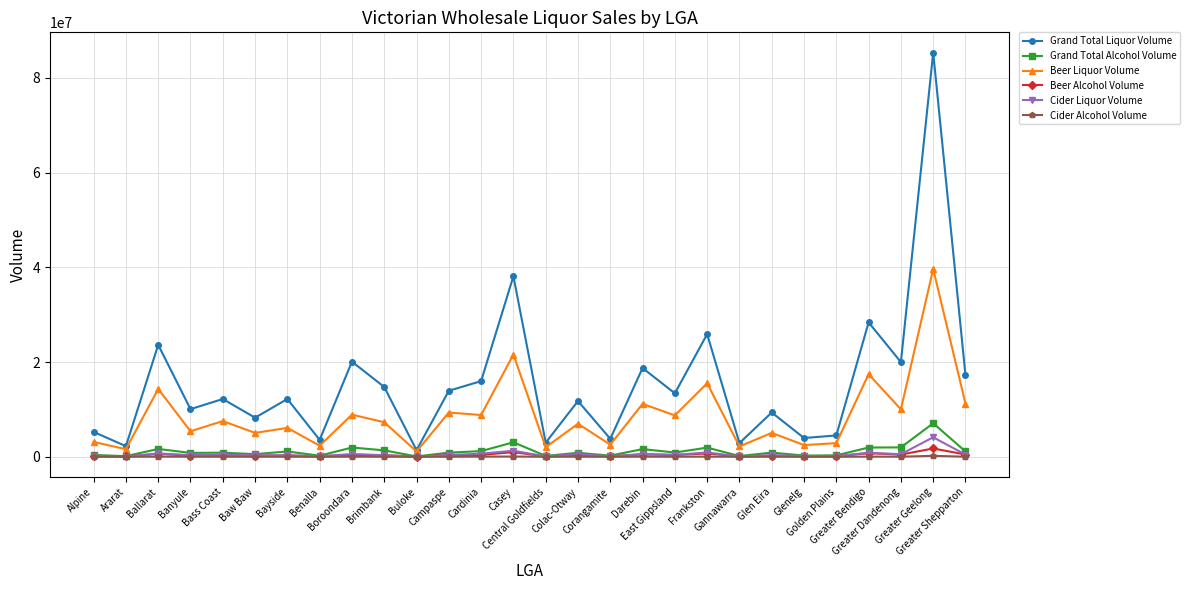

Where is the first local minimum for Grand Total Liquor Volume?

Ararat